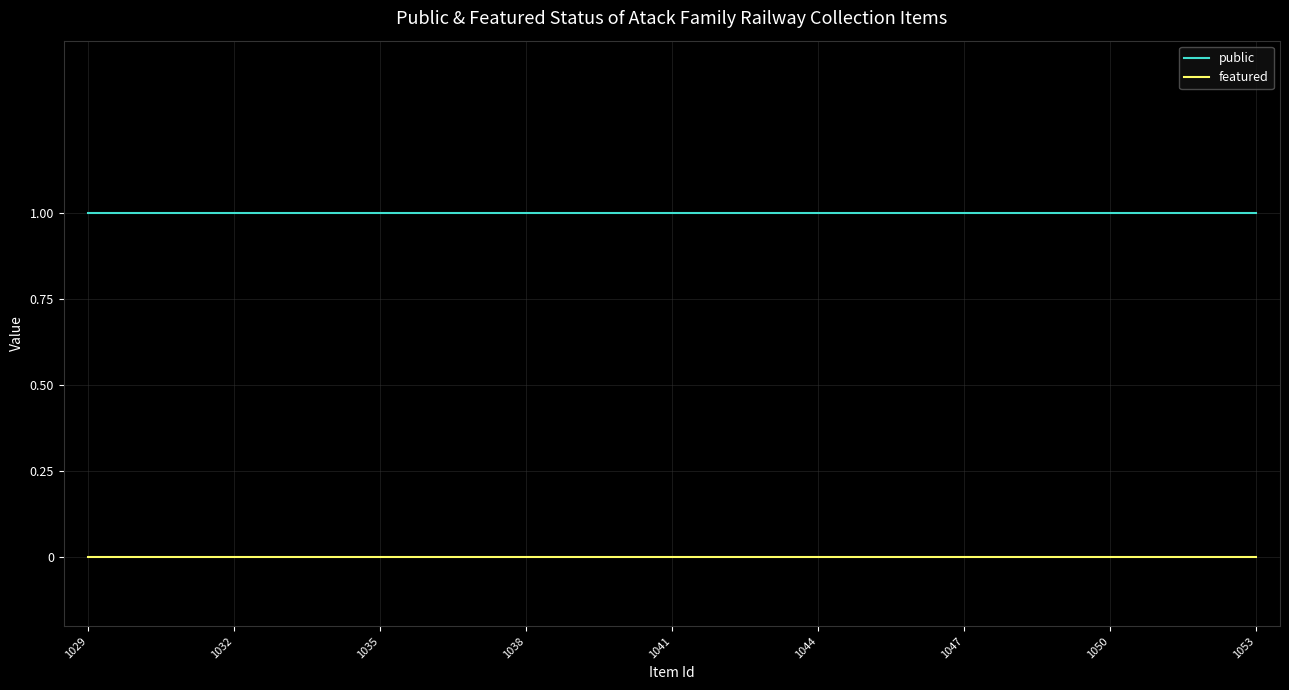

Rank the series by their maximum value, from lowest to highest.

featured, public